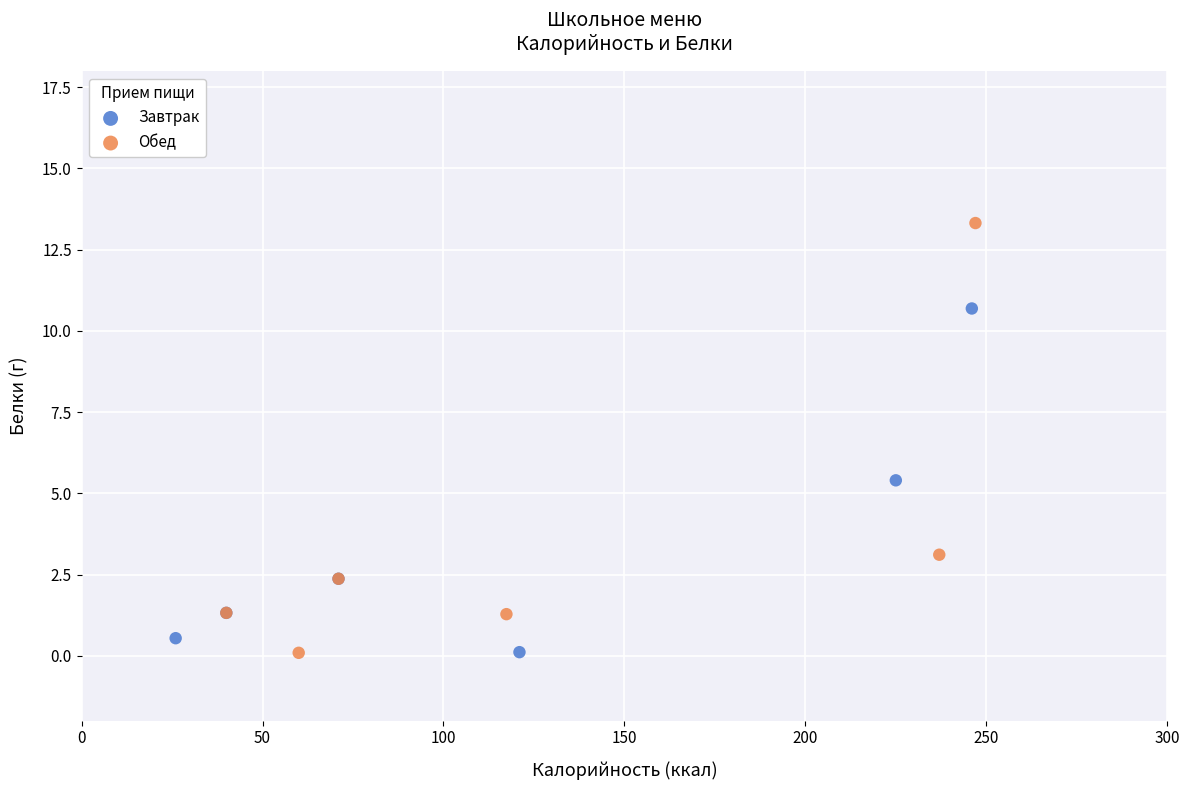

Which series has the largest Y range (max minus min)?

Обед